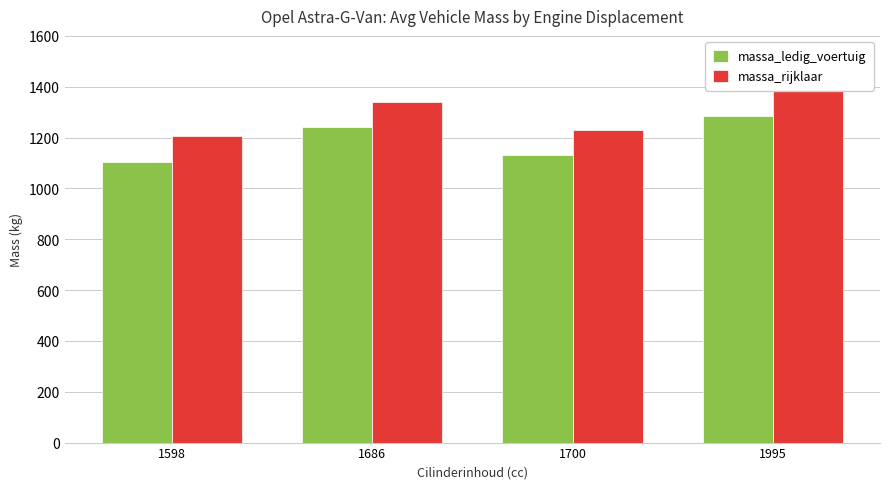

Reading left to right, what are all the values shown in this chart?

massa_ledig_voertuig: 1598=1105	1686=1241	1700=1130	1995=1286
massa_rijklaar: 1598=1205	1686=1341	1700=1230	1995=1386